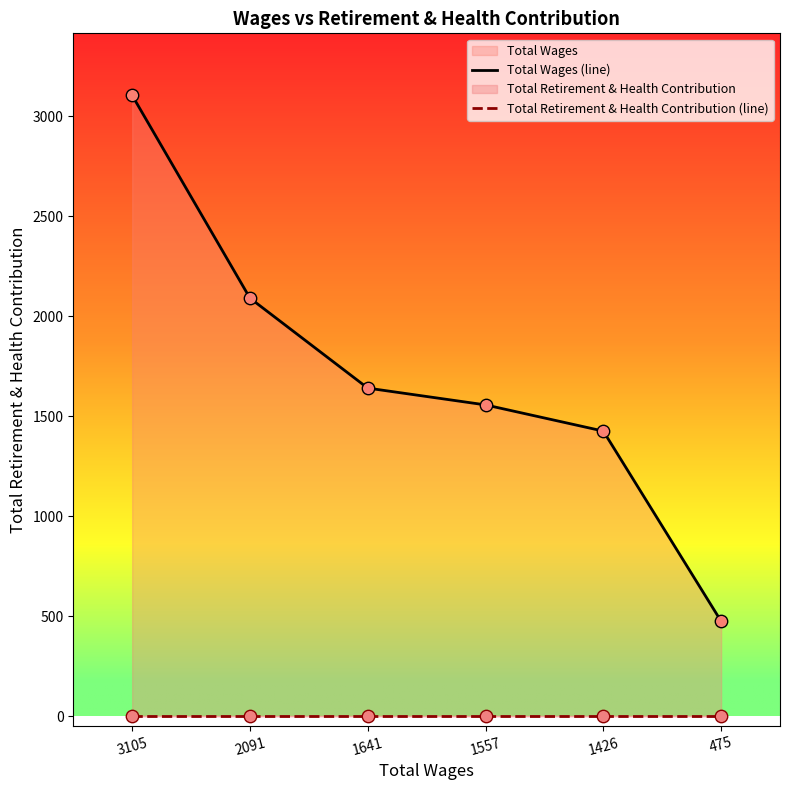

Which series reaches the minimum Y coordinate?

Total Retirement & Health Contribution (line)